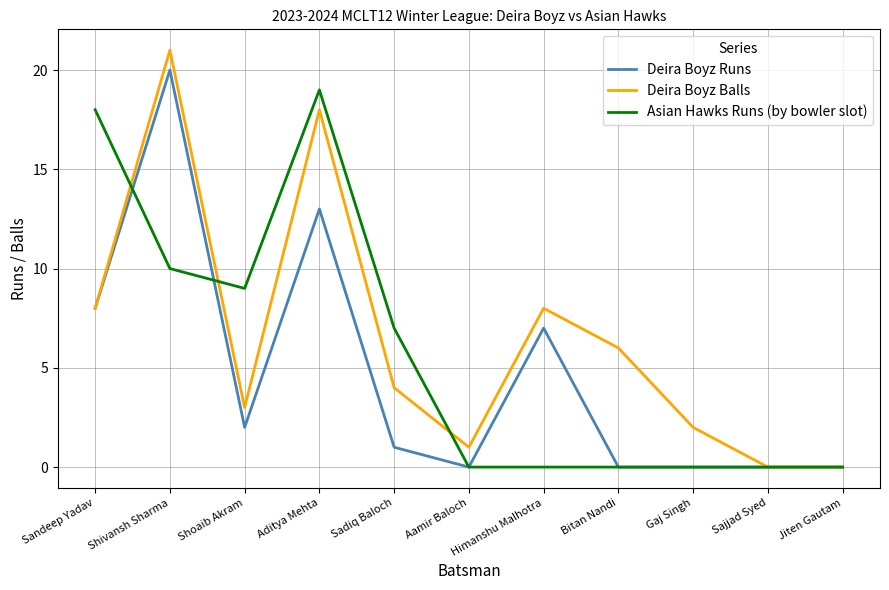

Where do Deira Boyz Runs and Asian Hawks Runs (by bowler slot) first cross each other?

Sandeep Yadav and Shivansh Sharma